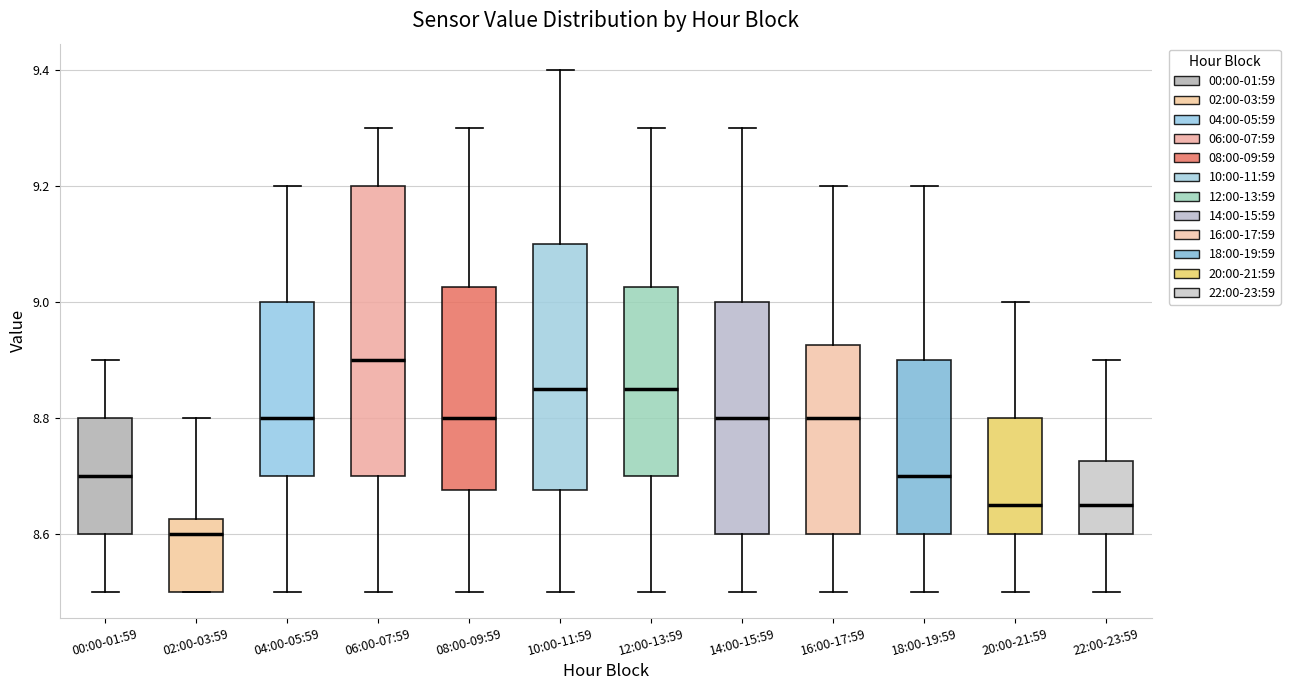

Reading left to right, transcribe this box plot: for each box, give where its median line is, the range the box spans, and where its two whiskers end, as read against the y-axis. The values are not printed on the chart, so give them approximately, as read against the axis.

00:00-01:59: median 8.70, box 8.60 to 8.80, whiskers 8.50 to 8.90
02:00-03:59: median 8.60, box 8.50 to 8.62, whiskers 8.50 to 8.80
04:00-05:59: median 8.80, box 8.70 to 9.00, whiskers 8.50 to 9.20
06:00-07:59: median 8.90, box 8.70 to 9.20, whiskers 8.50 to 9.30
08:00-09:59: median 8.80, box 8.68 to 9.02, whiskers 8.50 to 9.30
10:00-11:59: median 8.86, box 8.68 to 9.10, whiskers 8.50 to 9.40
12:00-13:59: median 8.86, box 8.70 to 9.02, whiskers 8.50 to 9.30
14:00-15:59: median 8.80, box 8.60 to 9.00, whiskers 8.50 to 9.30
16:00-17:59: median 8.80, box 8.60 to 8.92, whiskers 8.50 to 9.20
18:00-19:59: median 8.70, box 8.60 to 8.90, whiskers 8.50 to 9.20
20:00-21:59: median 8.66, box 8.60 to 8.80, whiskers 8.50 to 9.00
22:00-23:59: median 8.66, box 8.60 to 8.72, whiskers 8.50 to 8.90